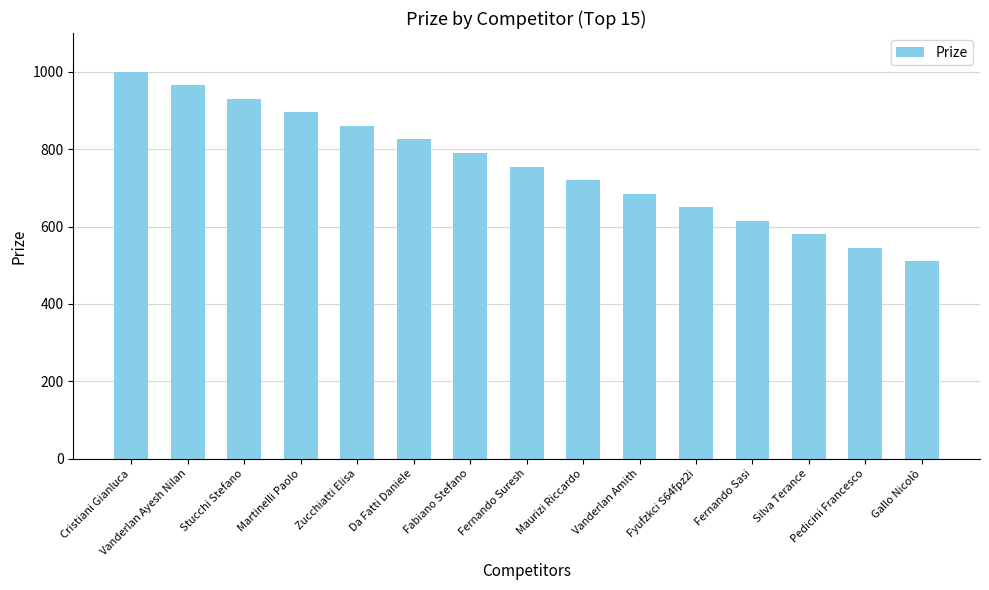

Which has a higher value, Cristiani Gianluca or Martinelli Paolo?

Cristiani Gianluca